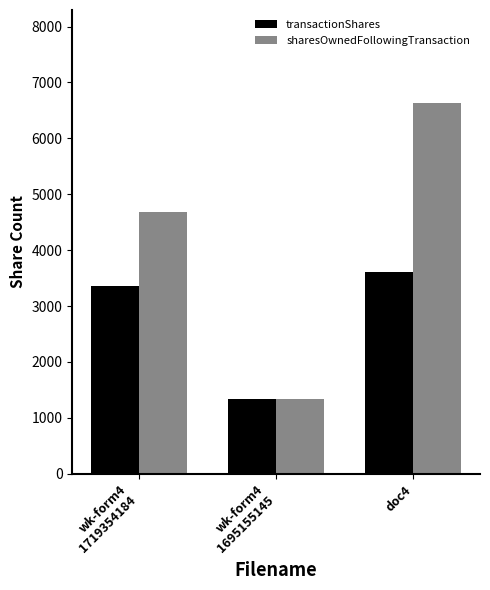

List the series in order of their overall mean, lowest first.

transactionShares, sharesOwnedFollowingTransaction